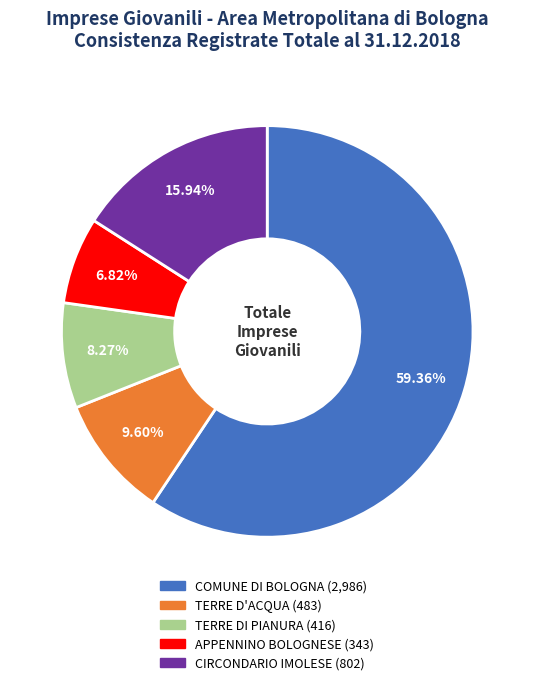

To the nearest percent, what is the difference between the TERRE D'ACQUA and CIRCONDARIO IMOLESE slice percentages?

6%